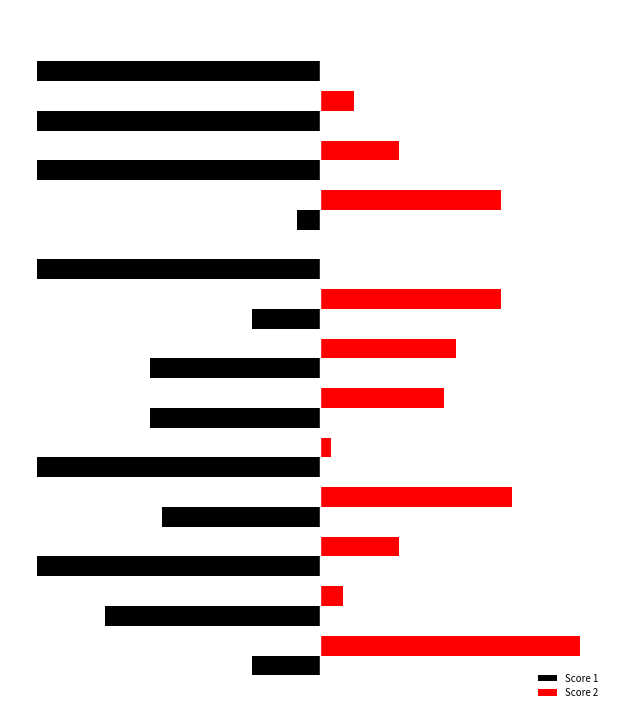

What are all the series names shown in the legend?

Score 1, Score 2